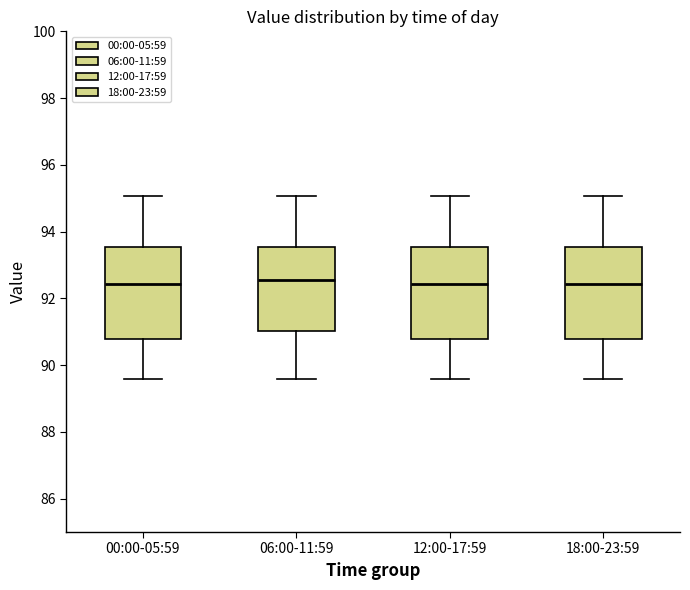

Where does the median line of the box for 18:00-23:59 sit on the y-axis? The values are not printed on the chart, so give them approximately, as read against the axis.

92.4